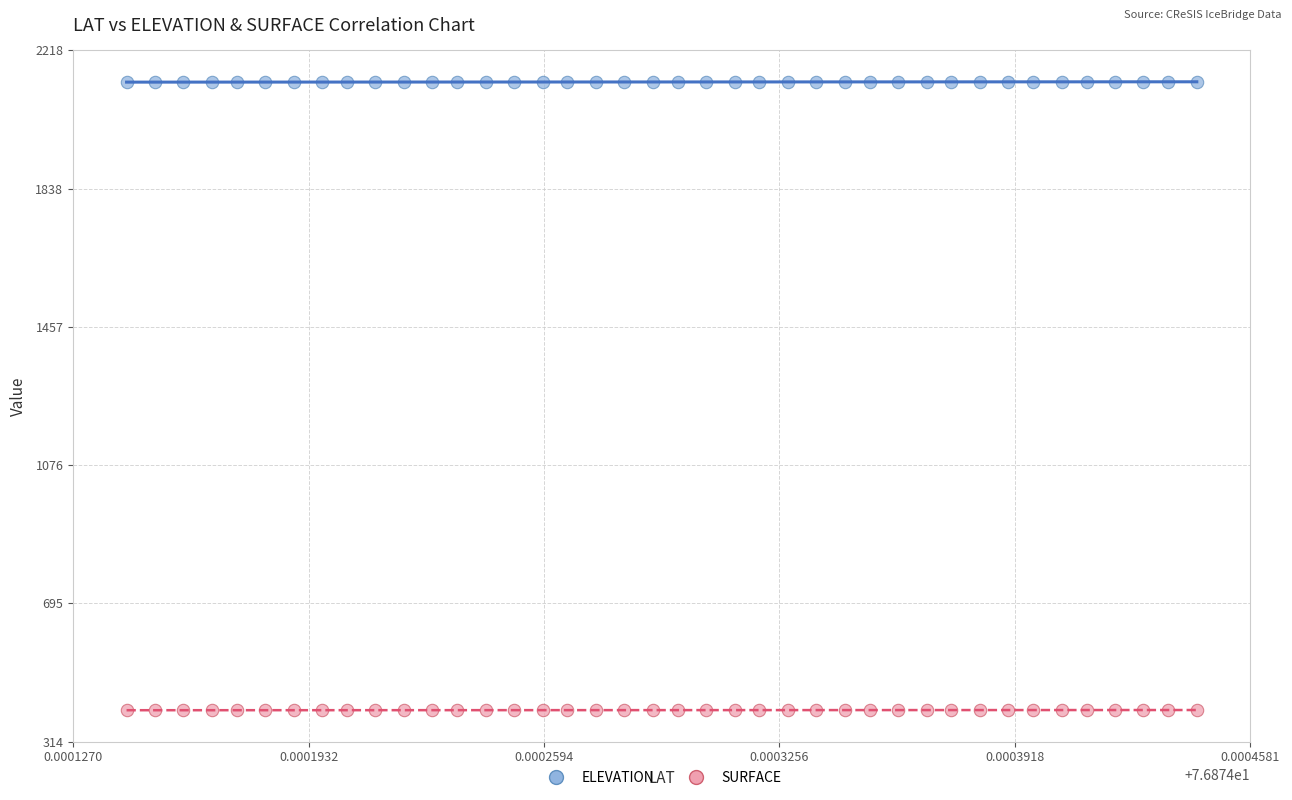

Across all data points, what is the range of Y values (max minus min)?

1731.3